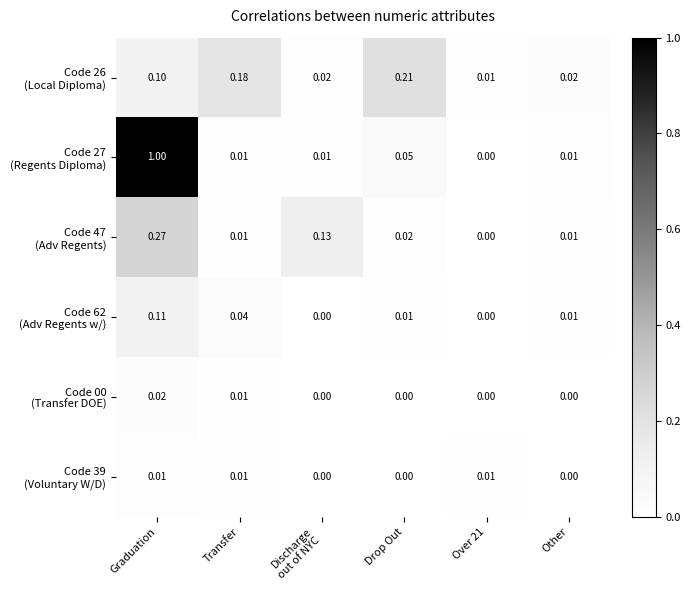

At which category does the chart reach its peak across all series?

Graduation